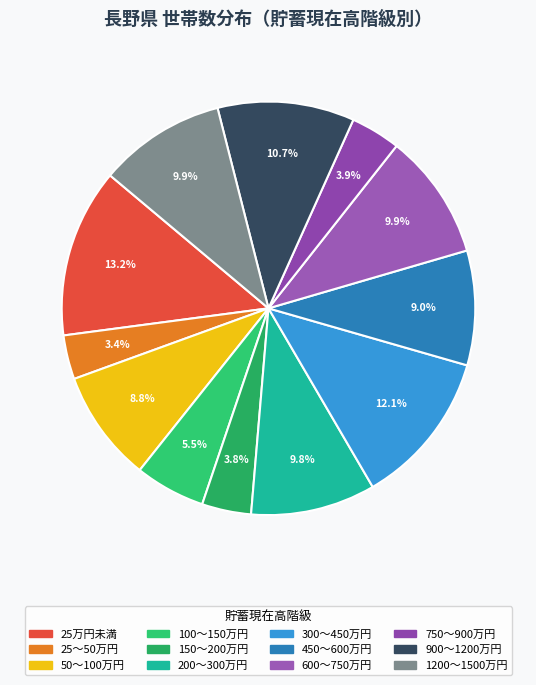

Count the number of slices in the pie.

12